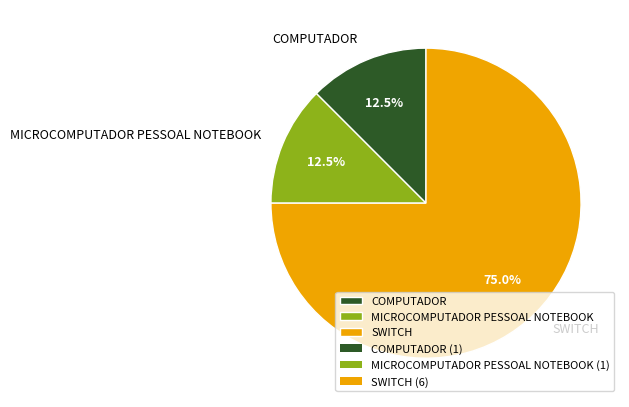

Approximately how many times larger is the value at SWITCH compared to COMPUTADOR?

6.0